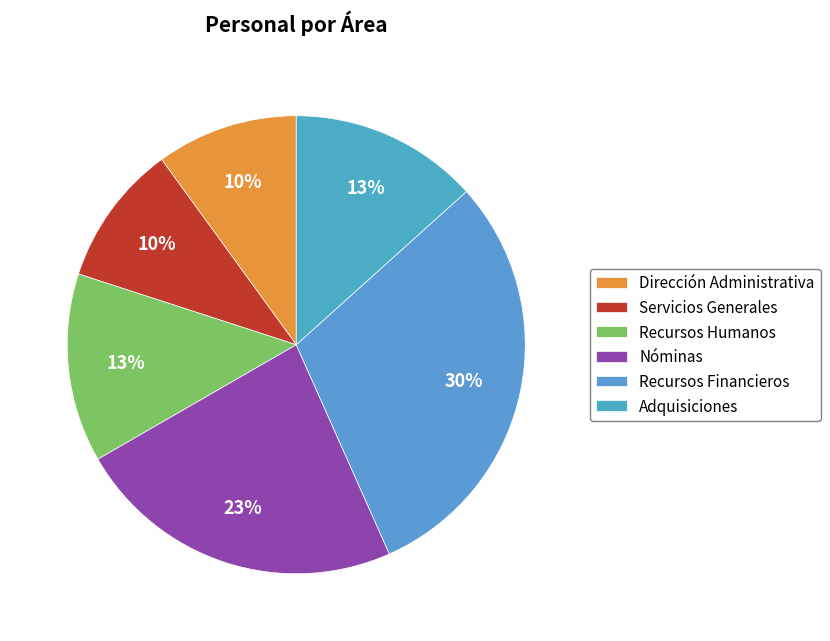

Count the number of slices in the pie.

6